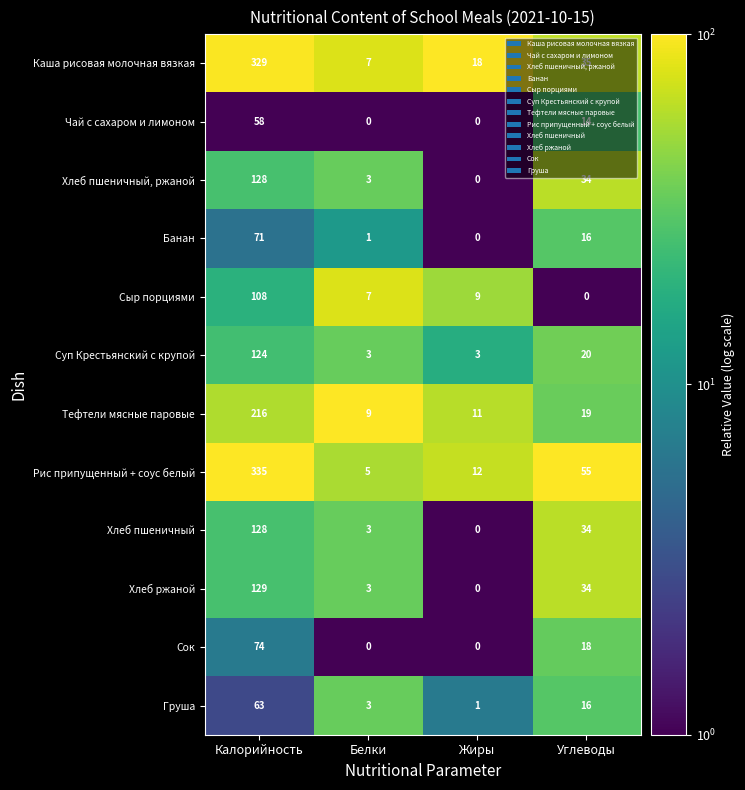

How many data points in Хлеб пшеничный, ржаной are less than 34?

2